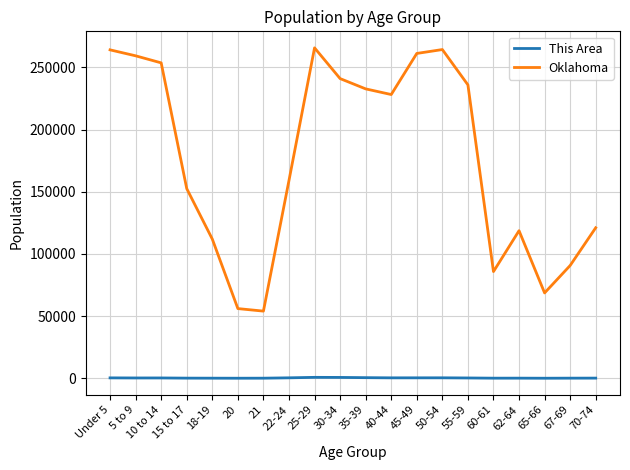

What is the maximum value for Oklahoma?

265737